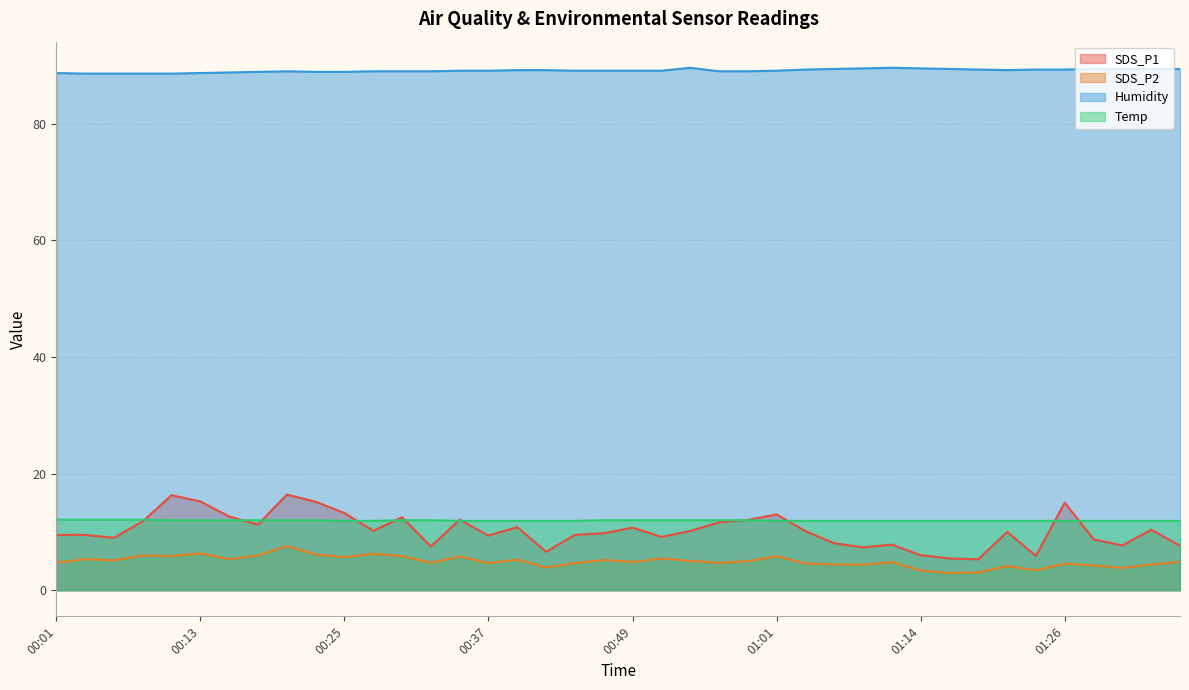

How many times do Temp and SDS_P1 cross each other?

12